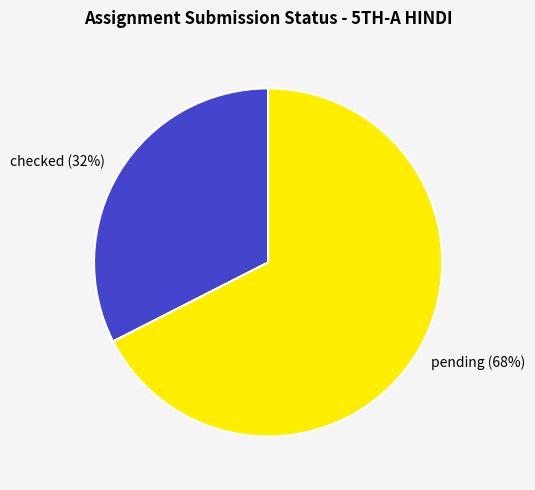

To the nearest percent, what is the average slice percentage?

50%